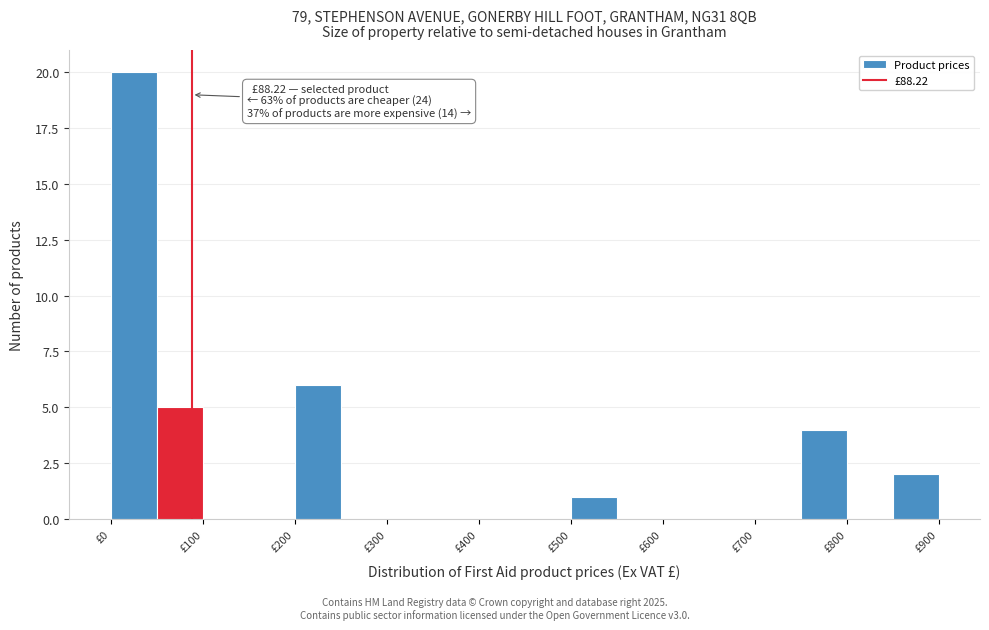

Which range on the x-axis has the tallest bar?

0 to 50